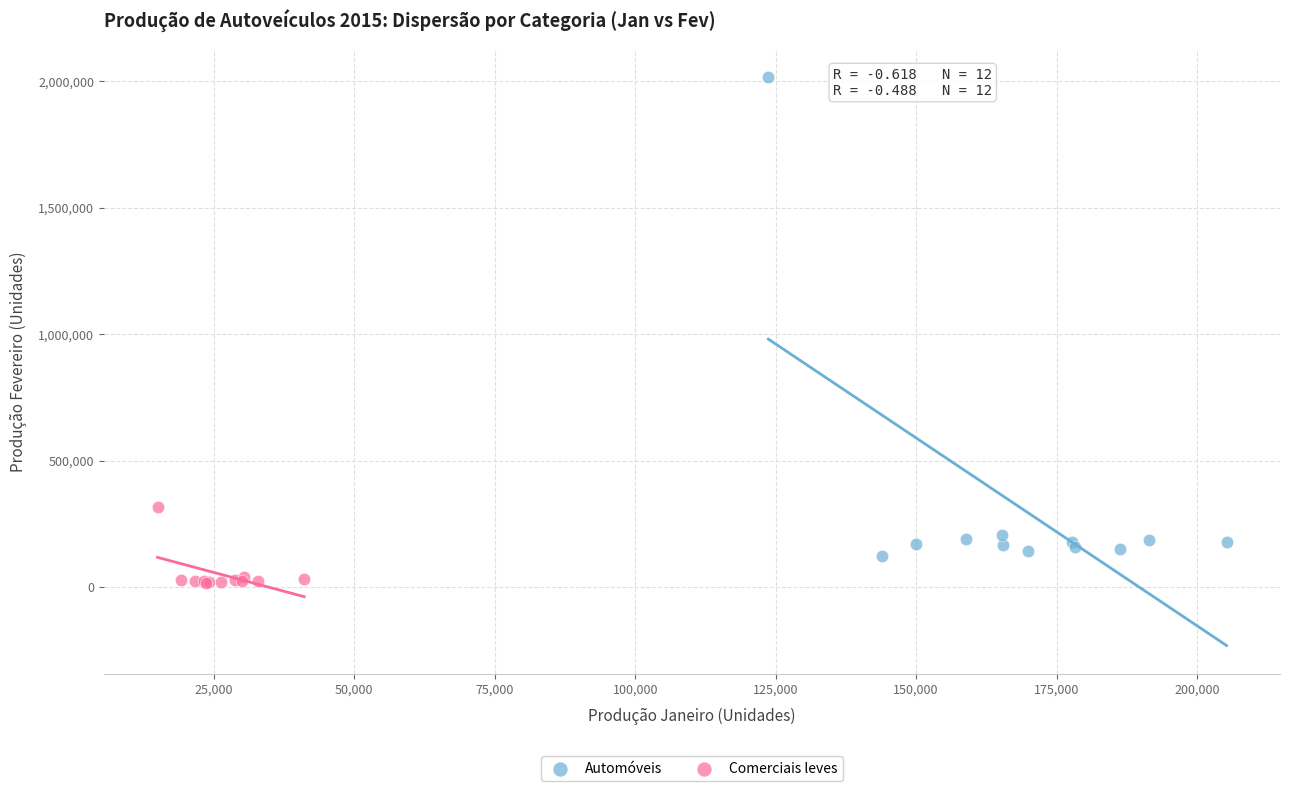

Which series contains the lowest Y value?

Comerciais leves